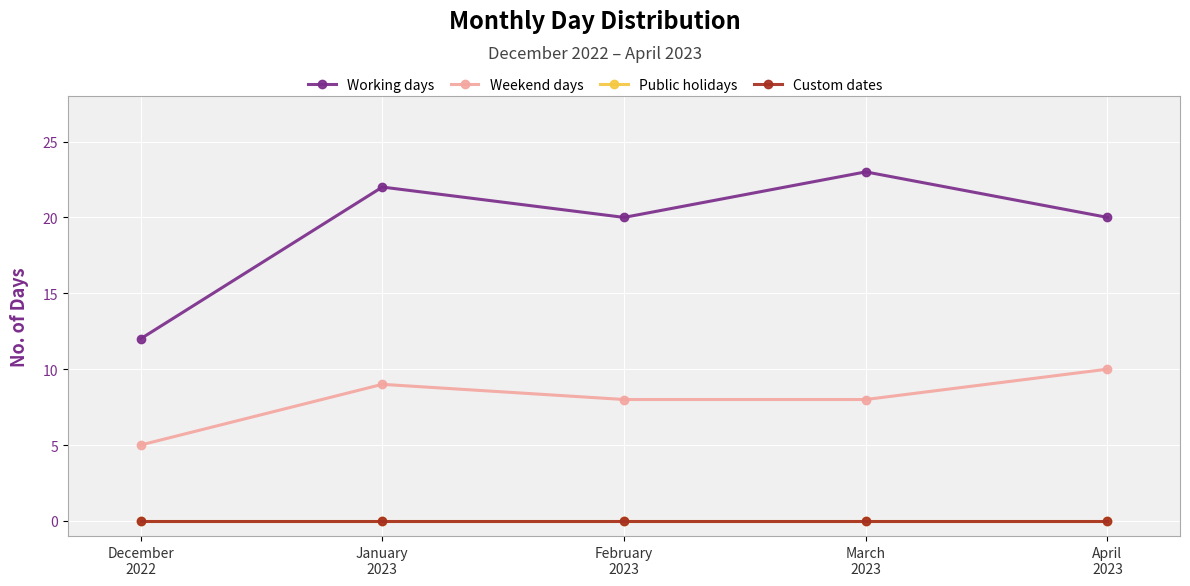

Does the chart have visible grid lines?

Yes